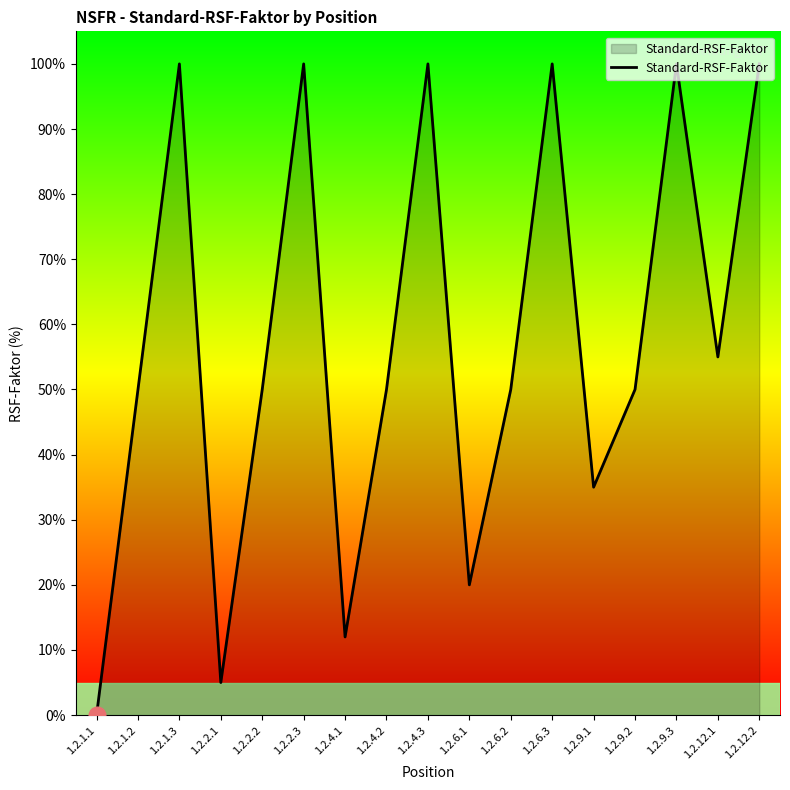

What position from the right is 1.2.9.3?

3